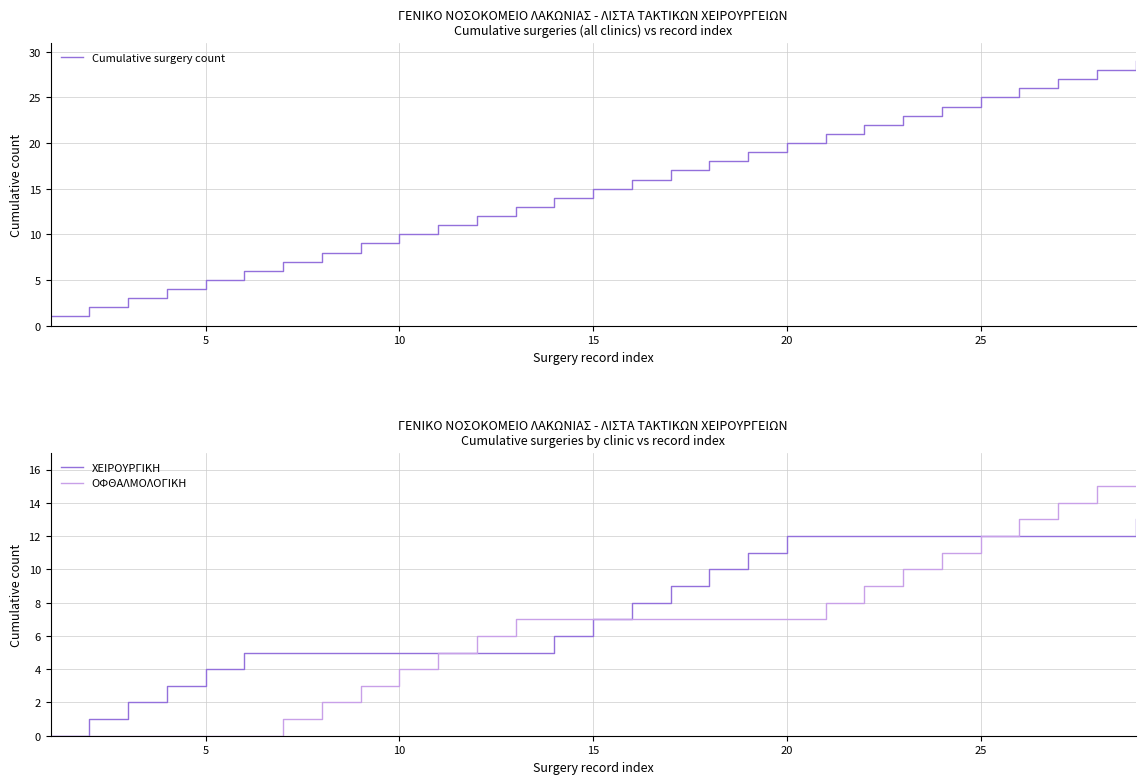

How many data points does each series have?

29